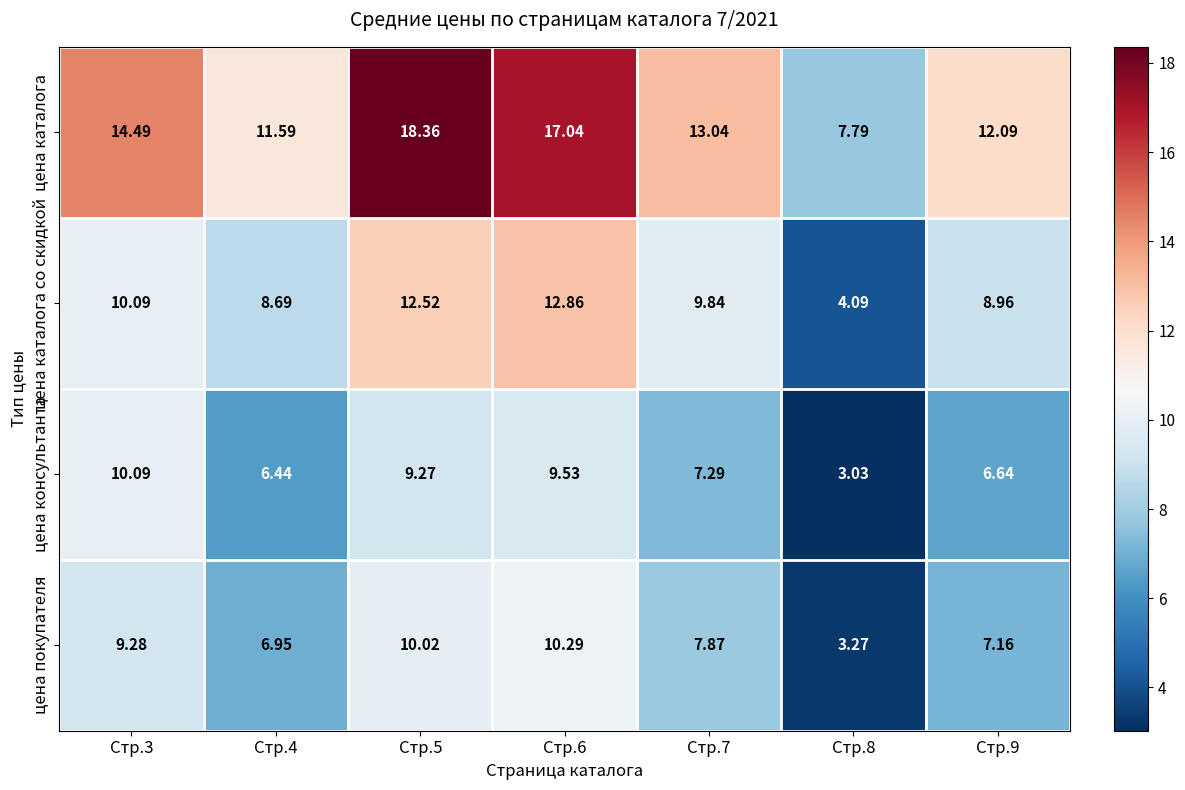

Which series has the largest total across all categories?

цена каталога